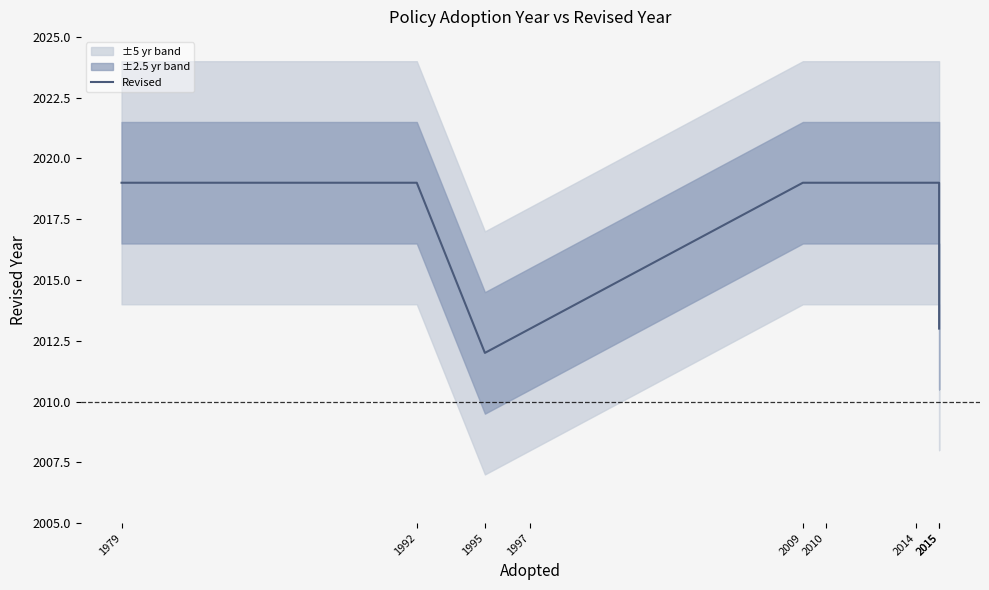

Approximately how many times larger is the value at 2015 compared to 1992?

1.0